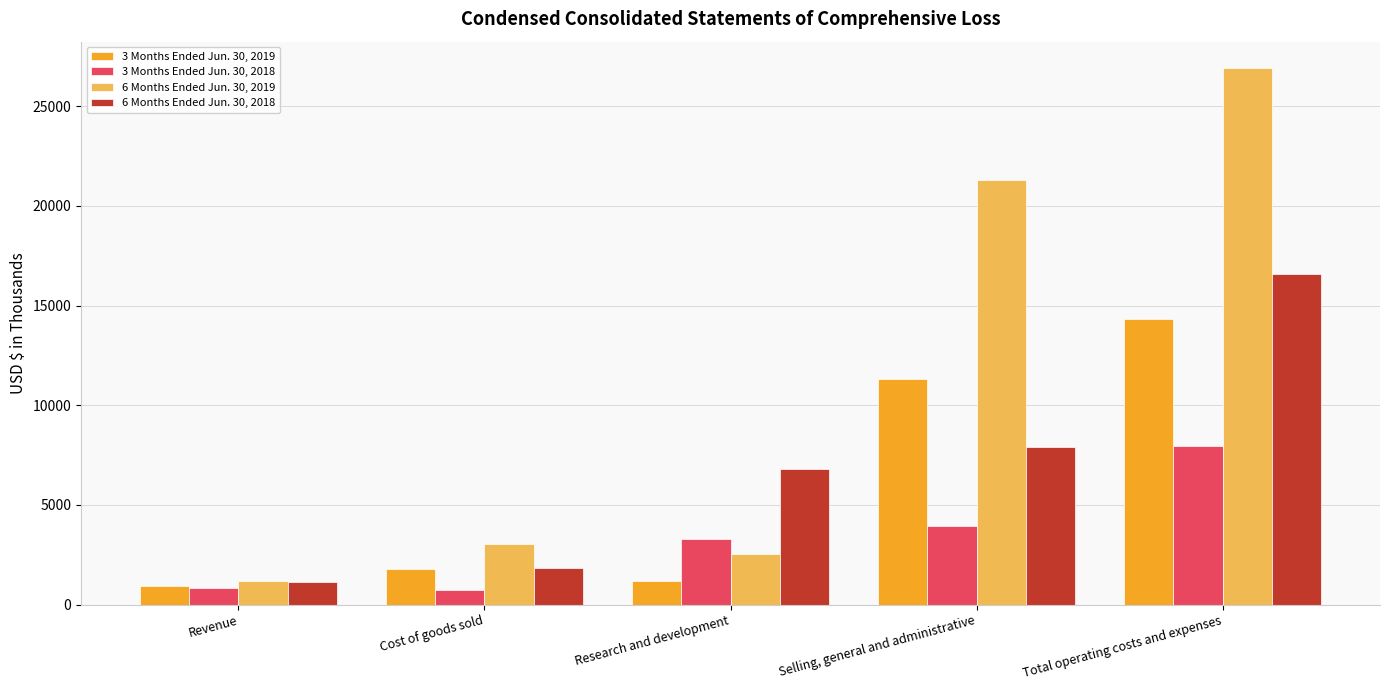

What are all the series names shown in the legend?

3 Months Ended Jun. 30, 2019, 3 Months Ended Jun. 30, 2018, 6 Months Ended Jun. 30, 2019, 6 Months Ended Jun. 30, 2018